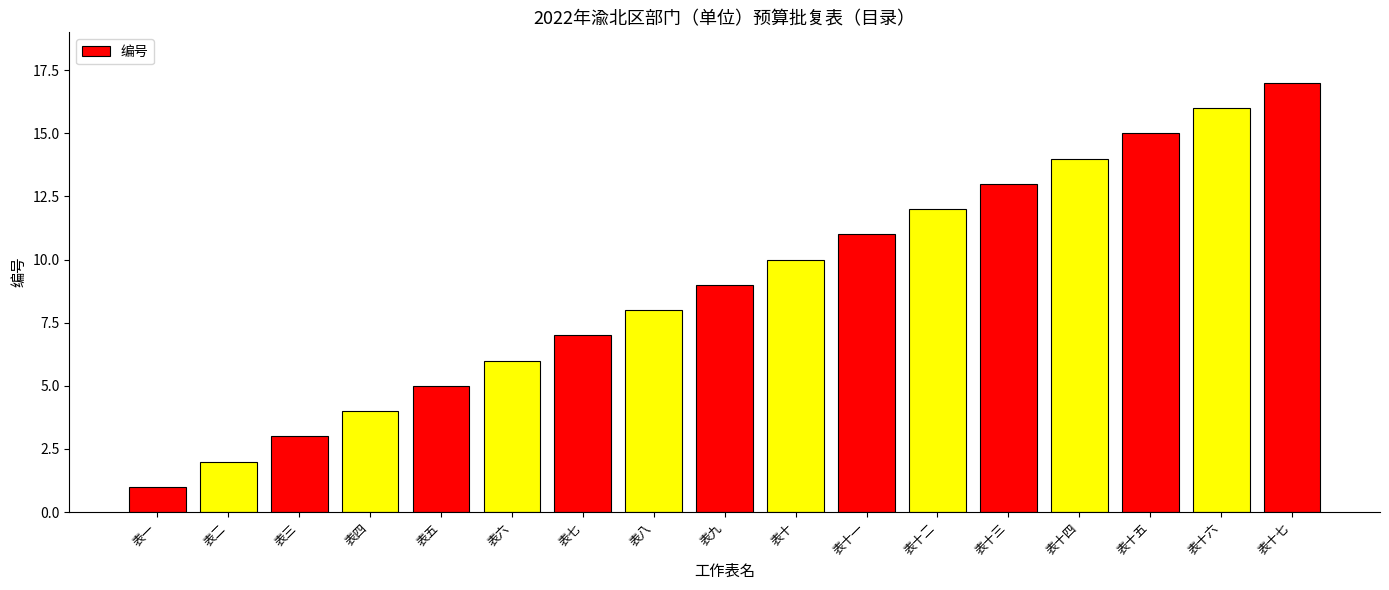

Rank the categories by value from lowest to highest.

表一, 表二, 表三, 表四, 表五, 表六, 表七, 表八, 表九, 表十, 表十一, 表十二, 表十三, 表十四, 表十五, 表十六, 表十七